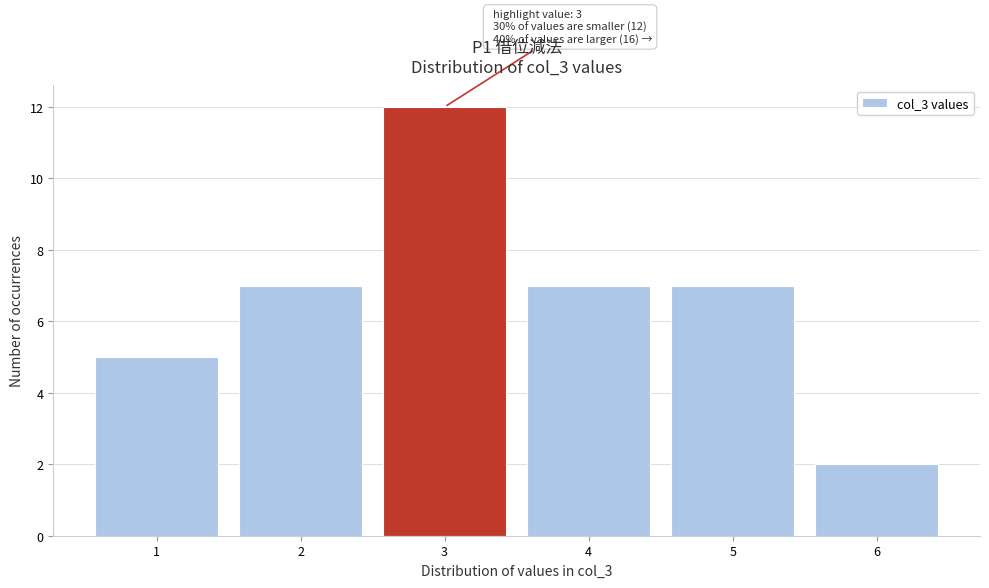

Which range on the x-axis has the tallest bar?

2.5 to 3.5